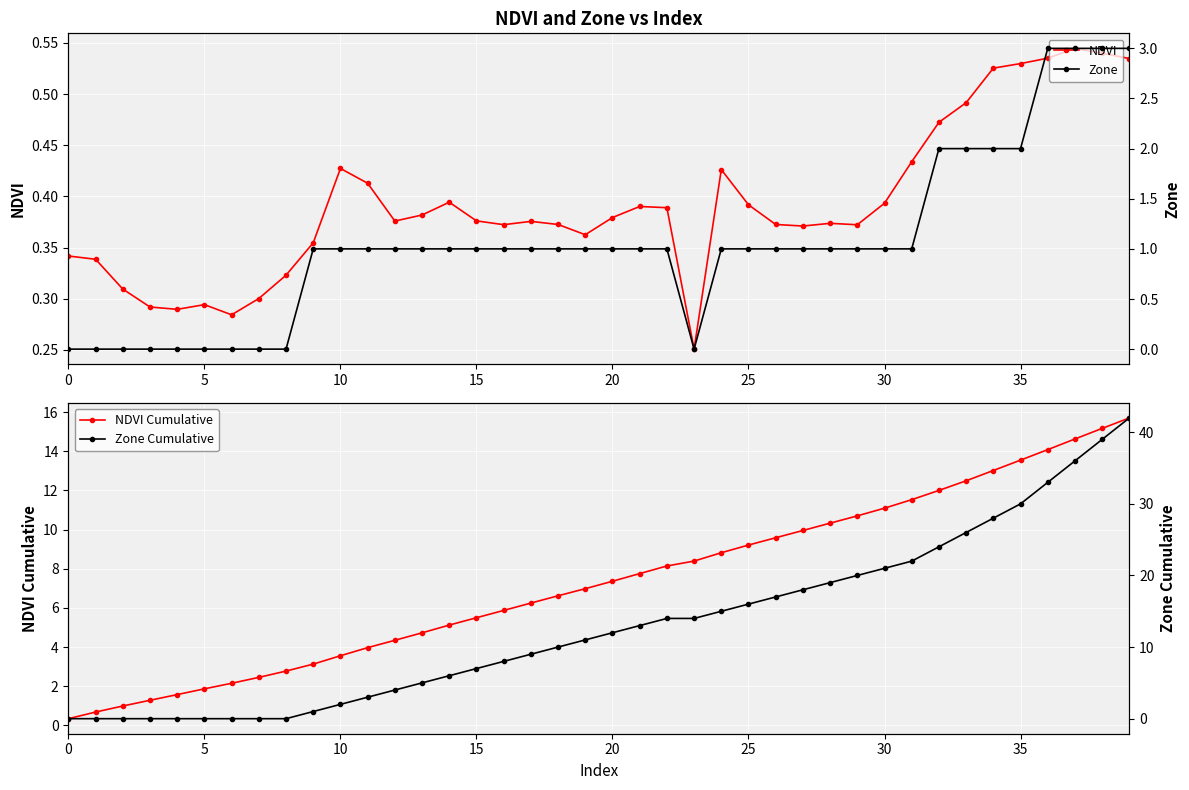

Is it true that NDVI Cumulative equals 1.0 at 10?

False